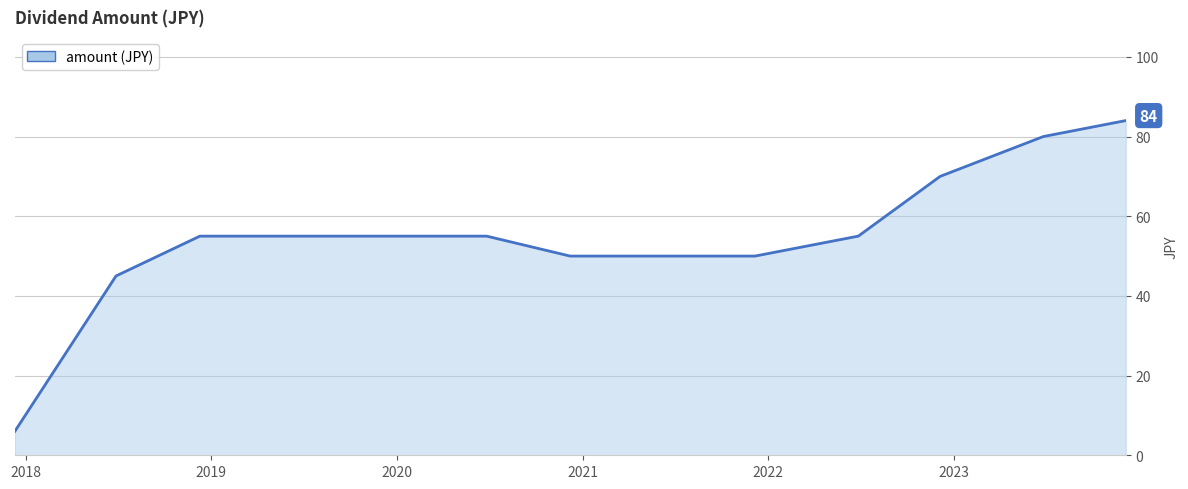

How many series are shown in this chart?

1